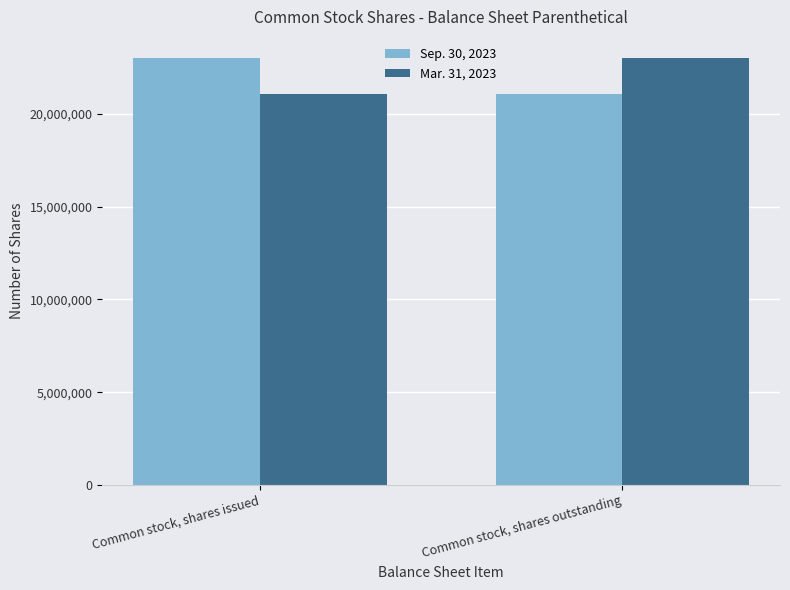

What is the lowest value of the Mar. 31, 2023 series?

21048440